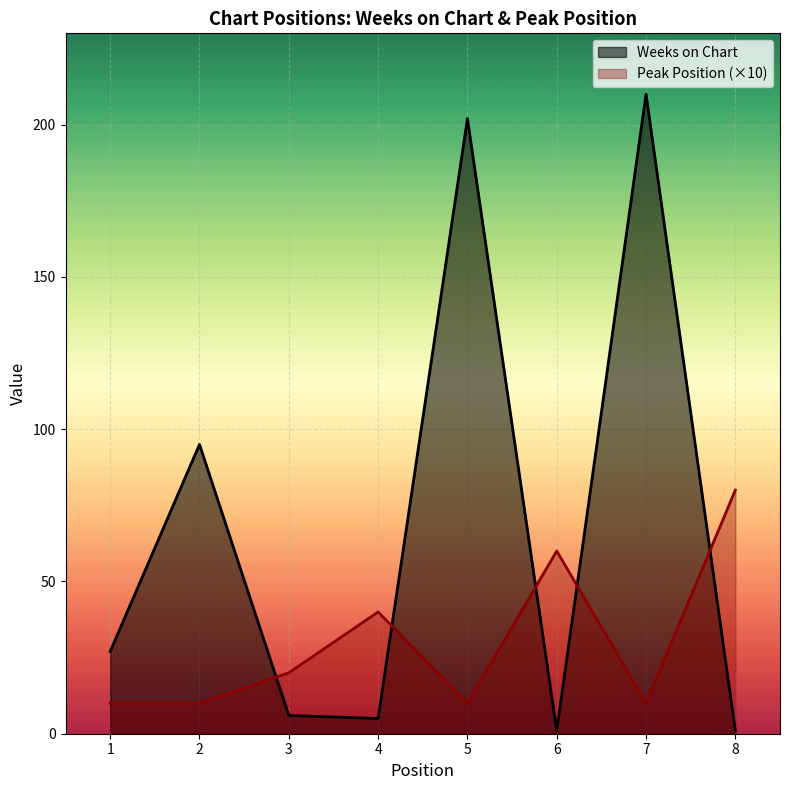

What is the difference between the highest and lowest values at 4?

35